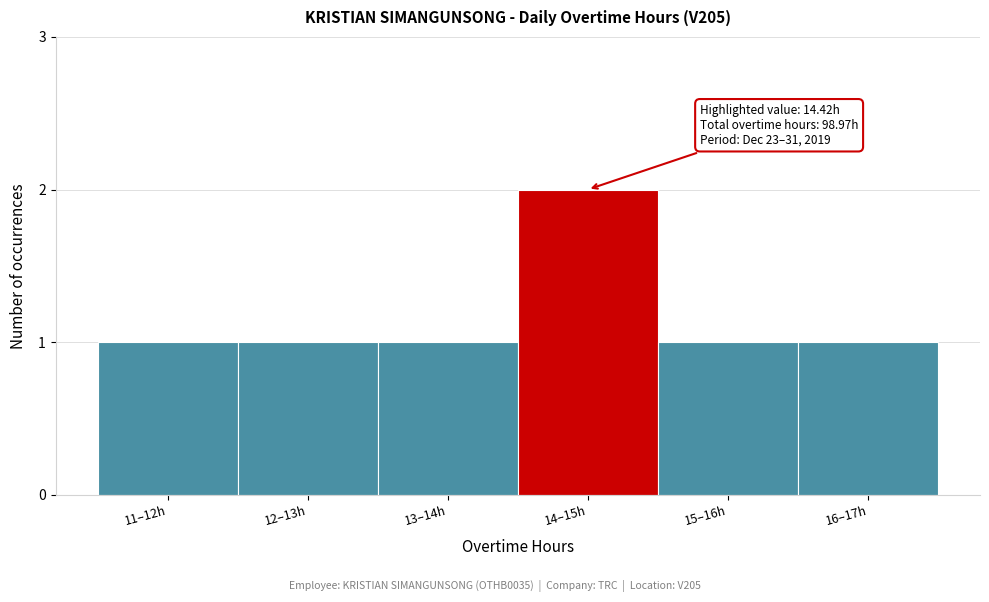

Reading left to right, what are all the values shown in this chart?

1	1	1	2	1	1